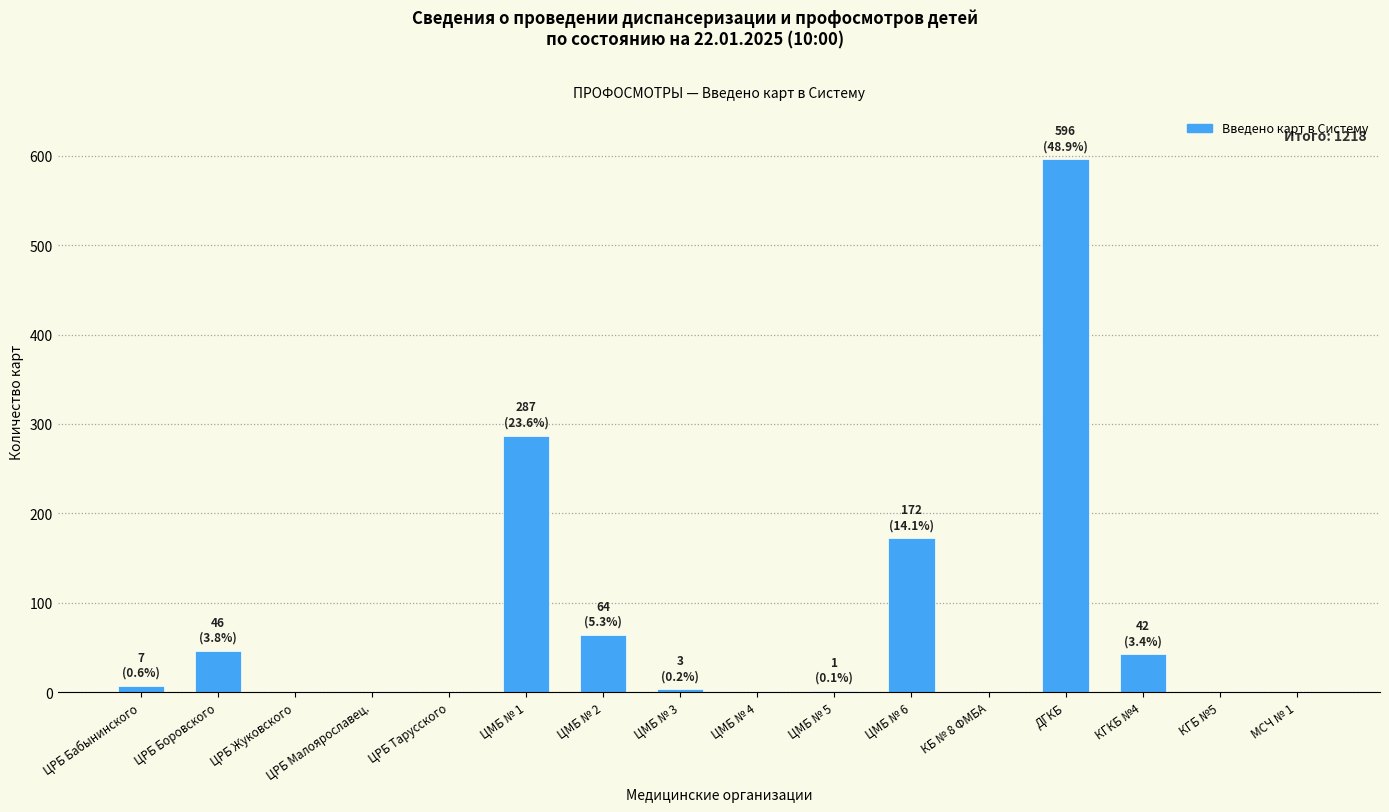

Are the bars horizontal?

No